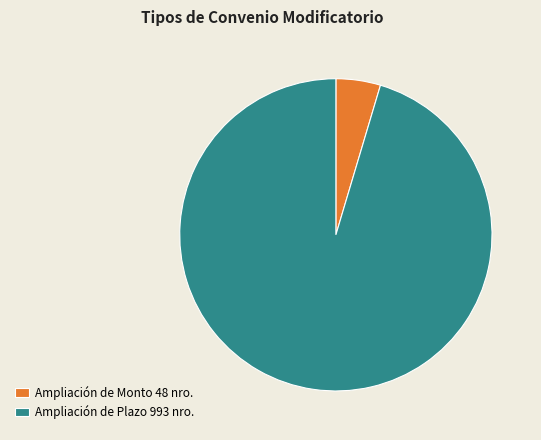

What is the ratio of the value at Ampliación de Plazo 993 nro. to the value at Ampliación de Monto 48 nro.?

20.7